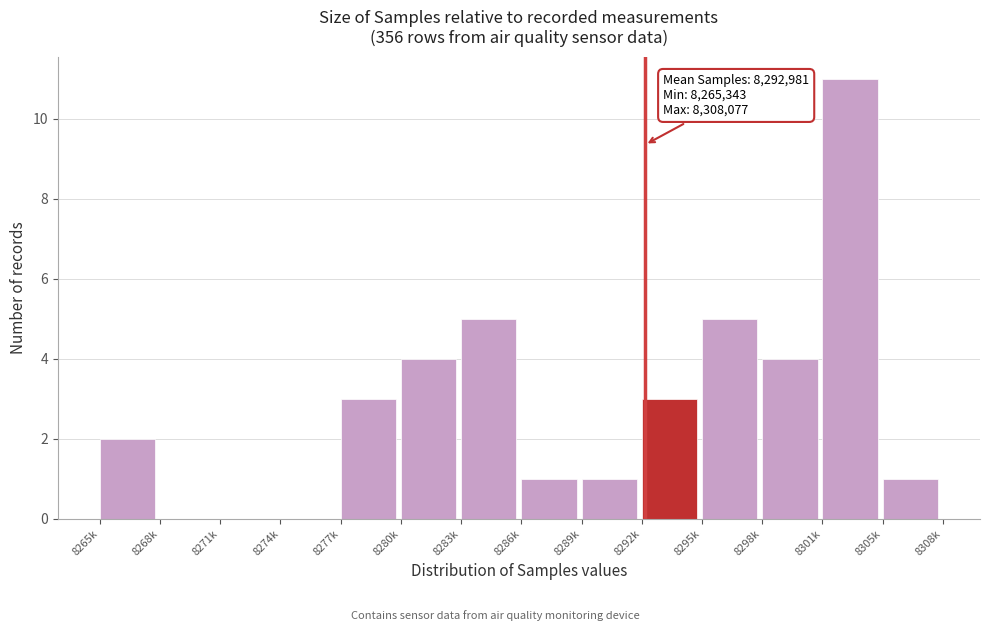

Reading right to left, what are all the values shown in this chart?

8305k=1	8301k=11	8298k=4	8295k=5	8292k=3	8289k=1	8286k=1	8283k=5	8280k=4	8277k=3	8274k=0	8271k=0	8268k=0	8265k=2